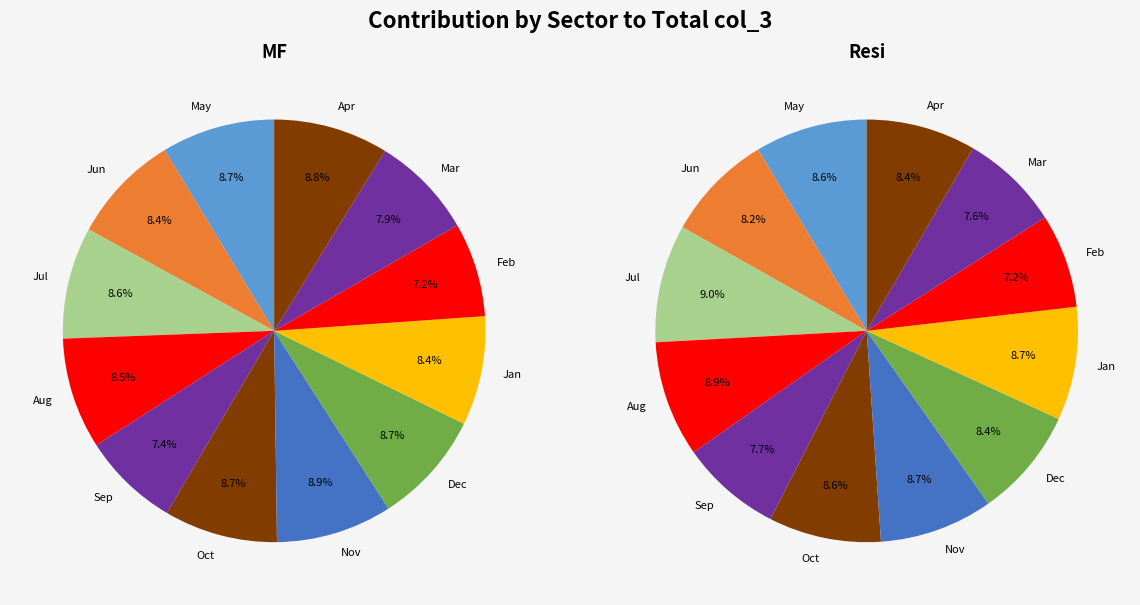

What percentage do 6 and 10 together represent?

16.8%